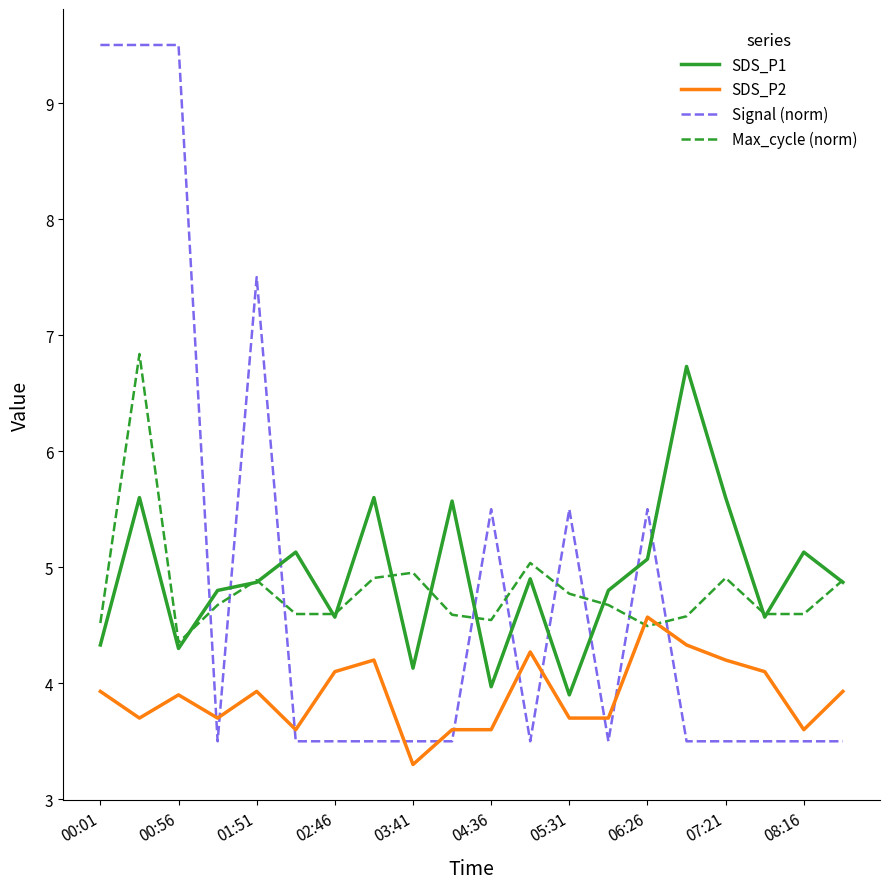

How many times do Signal (norm) and SDS_P2 cross each other?

11